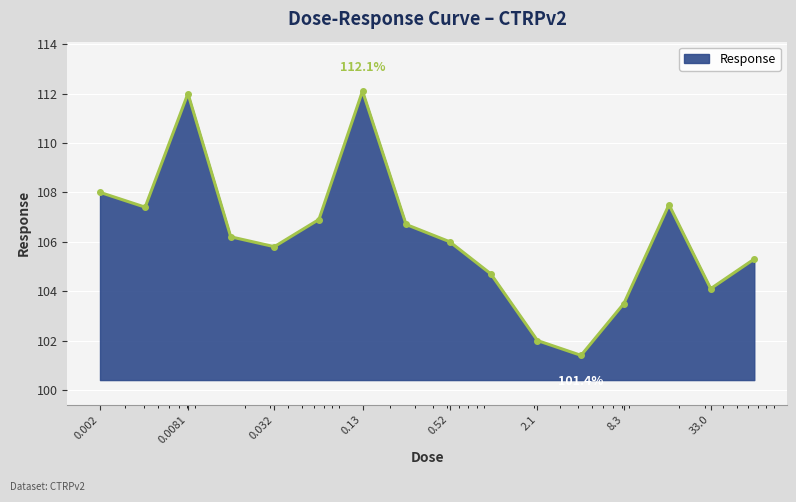

Reading left to right, extract all data points from this chart.

108.0	107.4	112.0	106.2	105.8	106.9	112.1	106.7	106.0	104.7	102.0	101.4	103.5	107.5	104.1	105.3